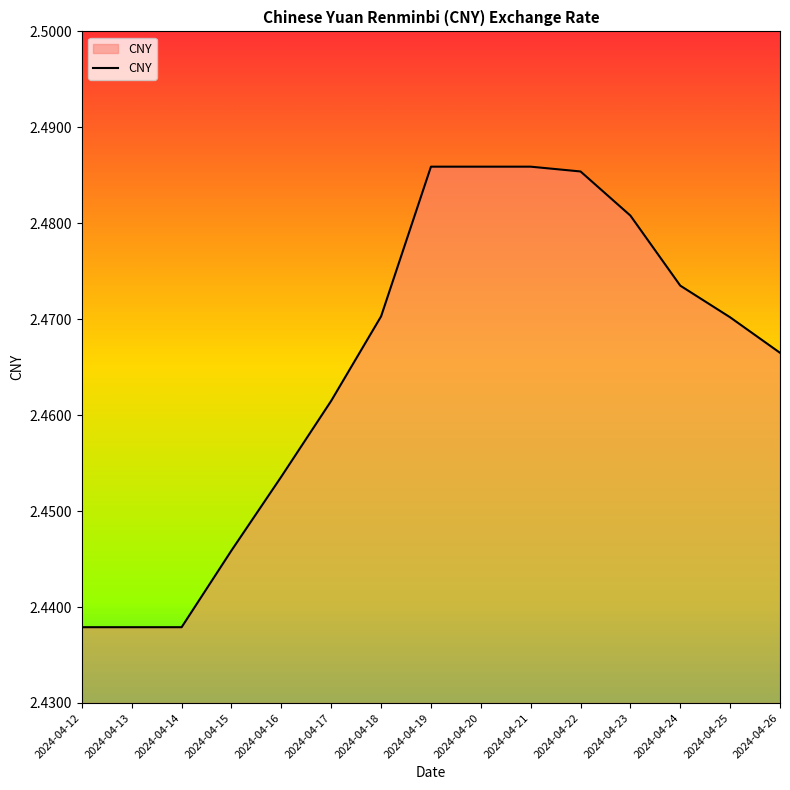

What is the ratio of the value at 2024-04-13 to the value at 2024-04-14?

1.0